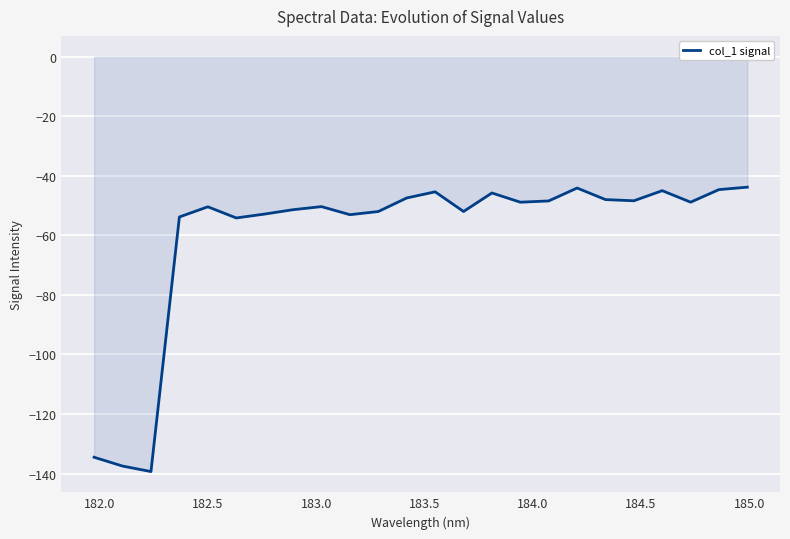

What is the maximum value shown in the chart?

-43.8